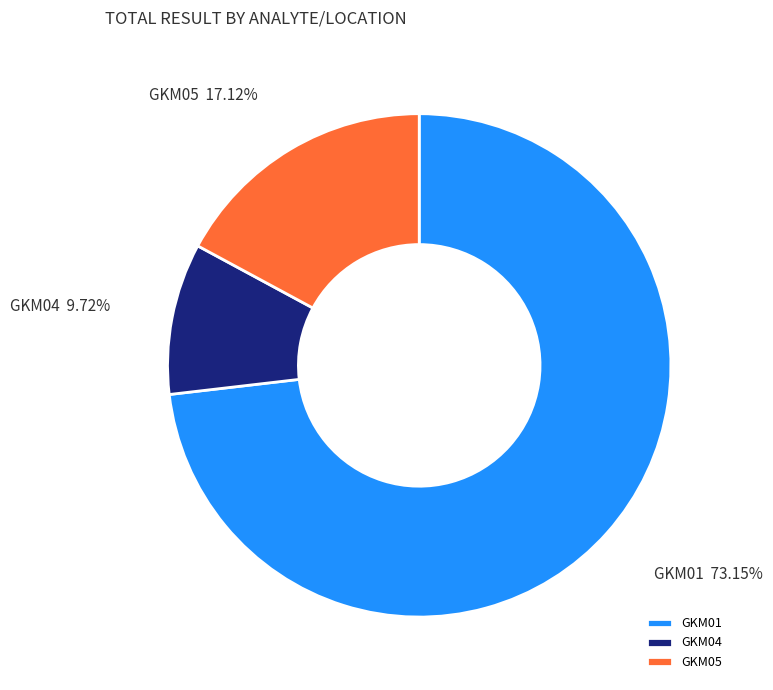

Which category has the smallest portion of the pie?

GKM04